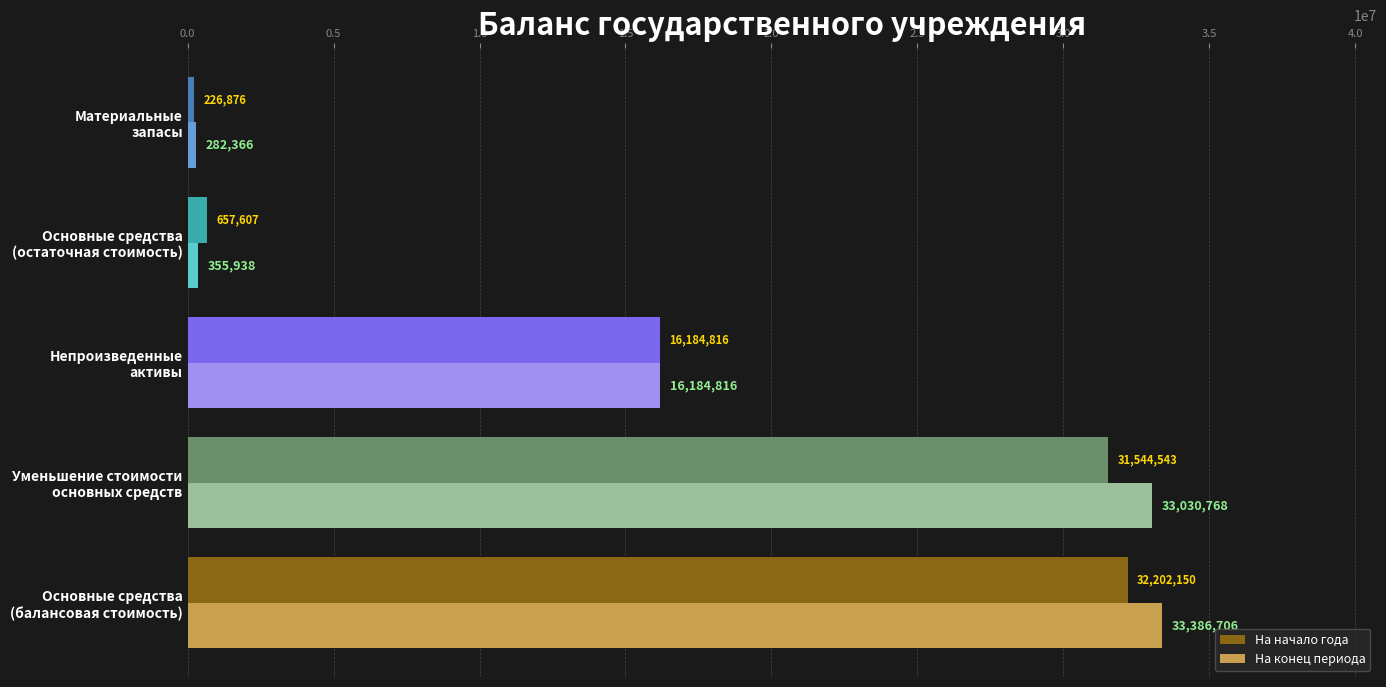

List the series in order of their peak value, lowest first.

На начало года, На конец периода